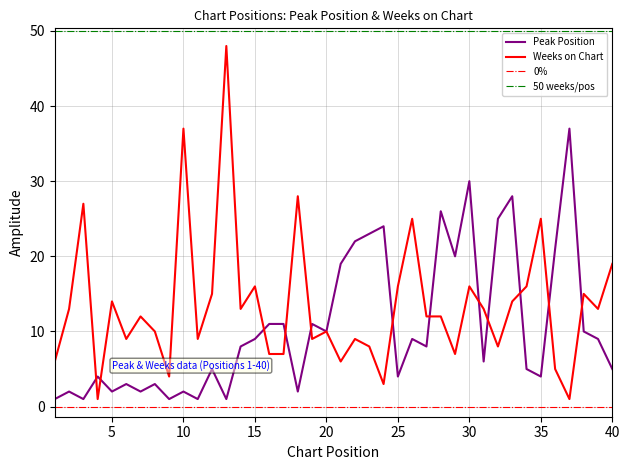

What is the value of the Peak Position point at the 38th from the left?

10